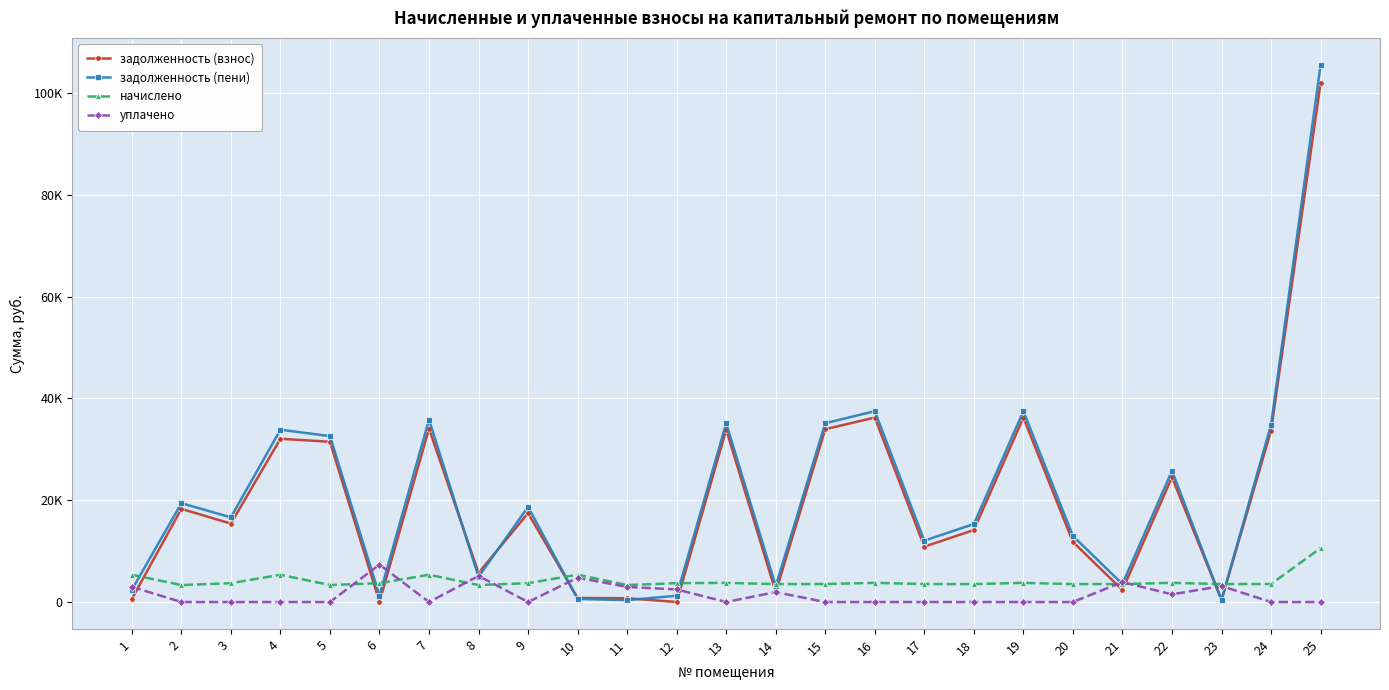

Which series has the widest spread of values?

задолженность (пени)